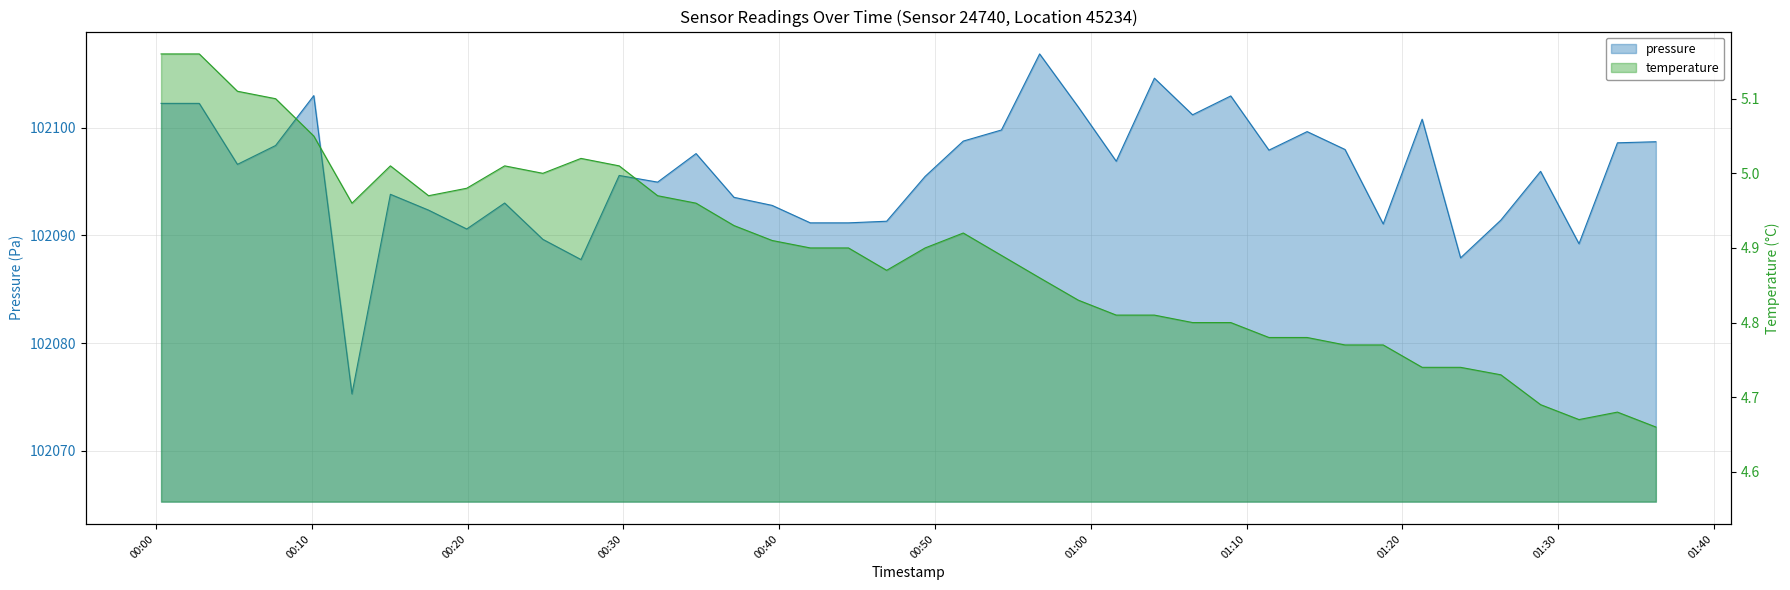

At which label does pressure first exceed 102096?

2023-02-13T00:00:20